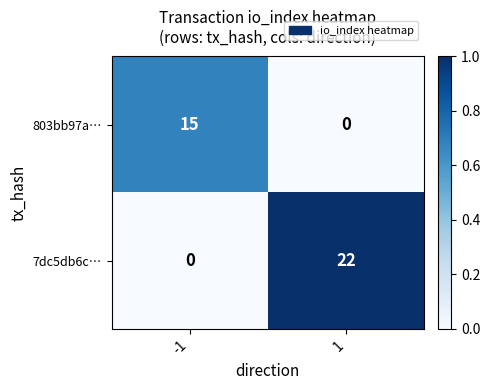

The value of 803bb97a… at 1 is 6. True or false?

False